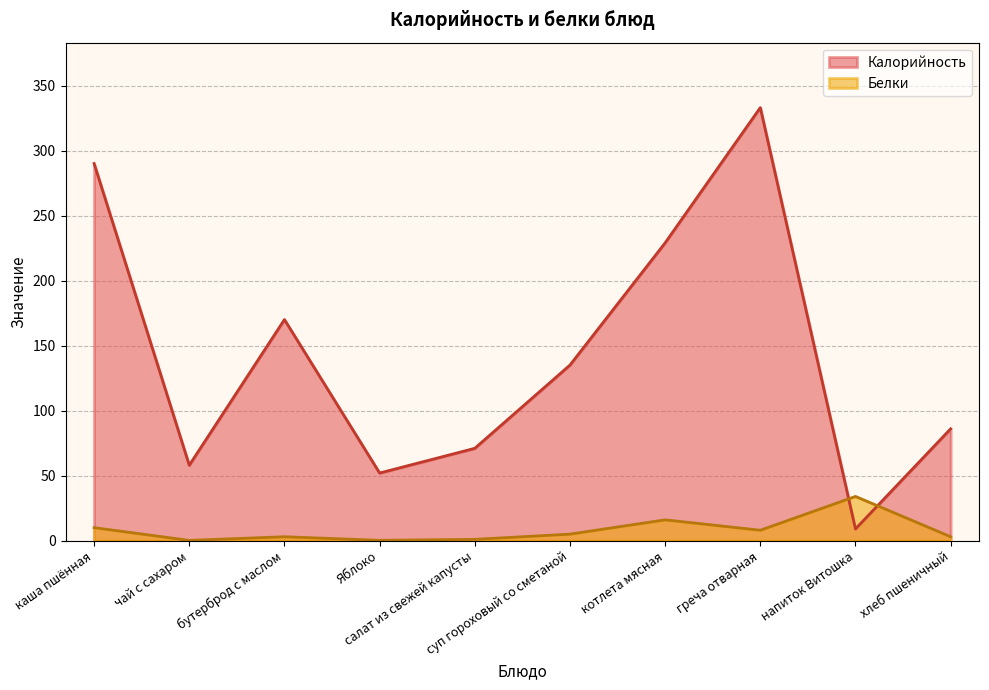

What is the value of the Калорийность point at the 7th from the left?

229.0